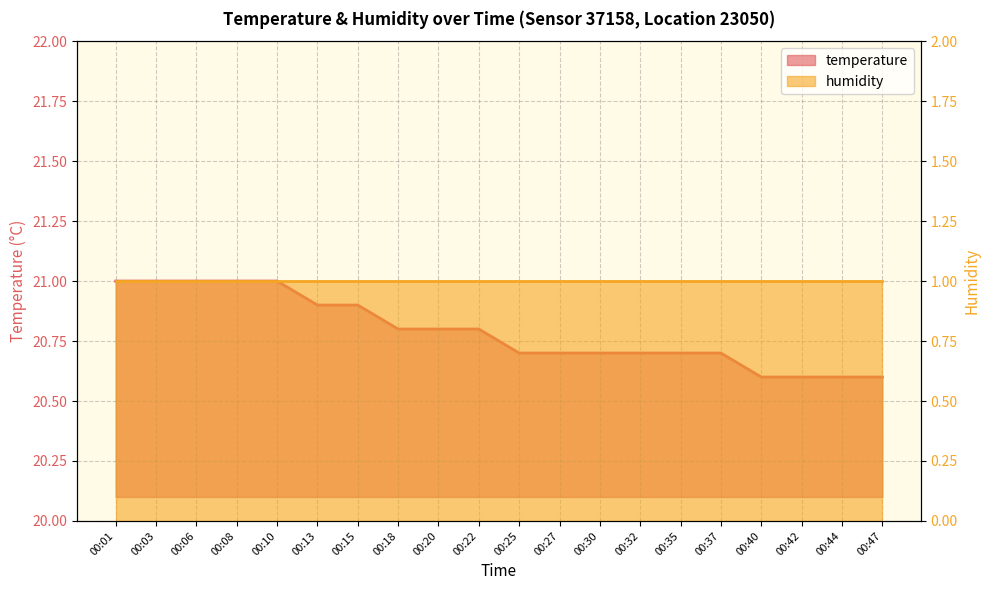

What is the value of the 16th point from the left?

20.7